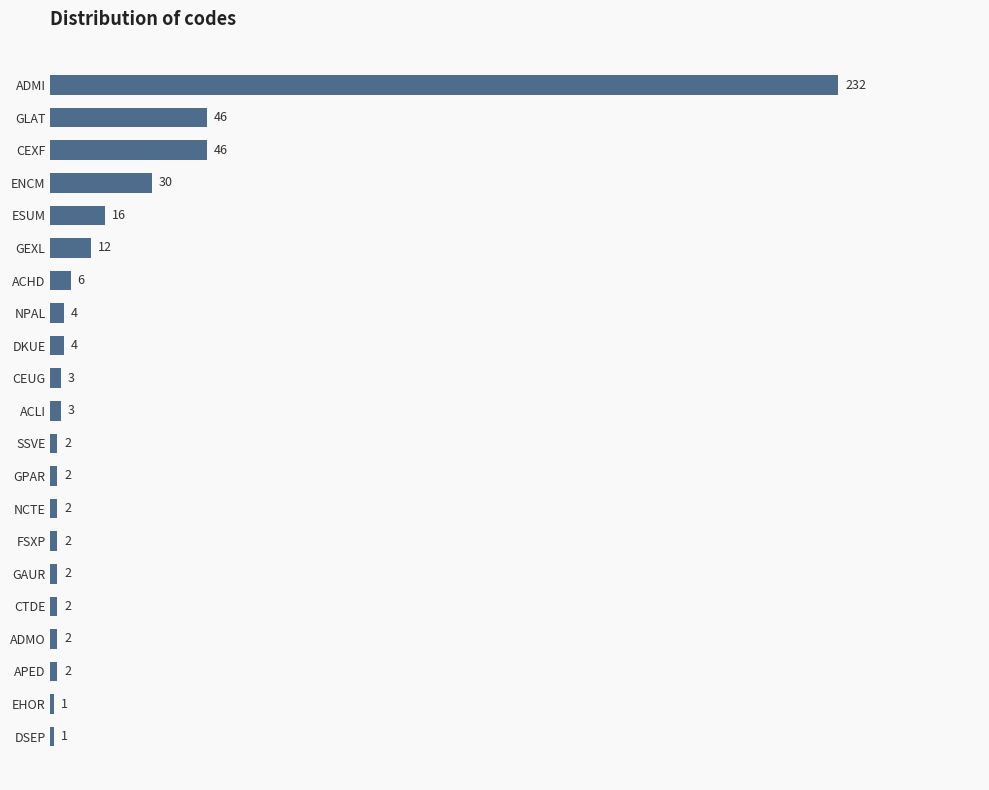

What is the sum of the values at ADMI and NPAL?

236